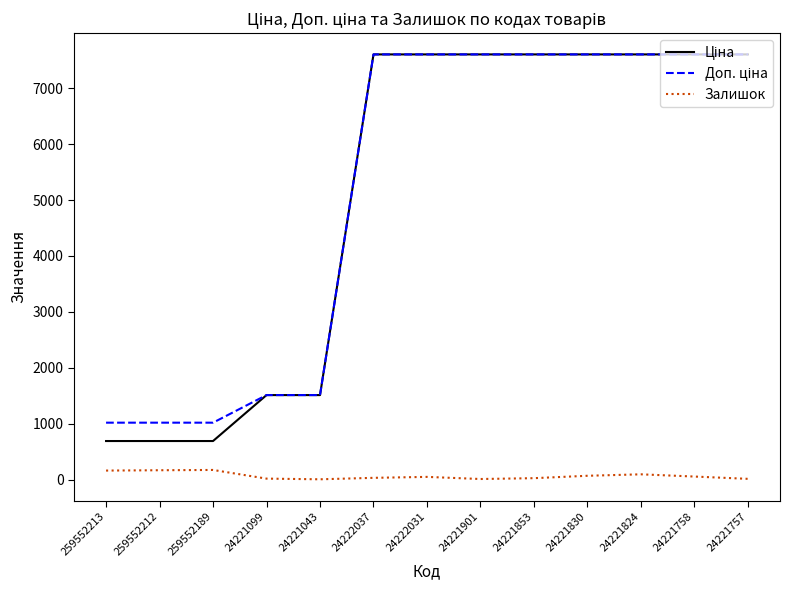

True or false: Доп. ціна has a value of 1616.7 at 259552189.

False